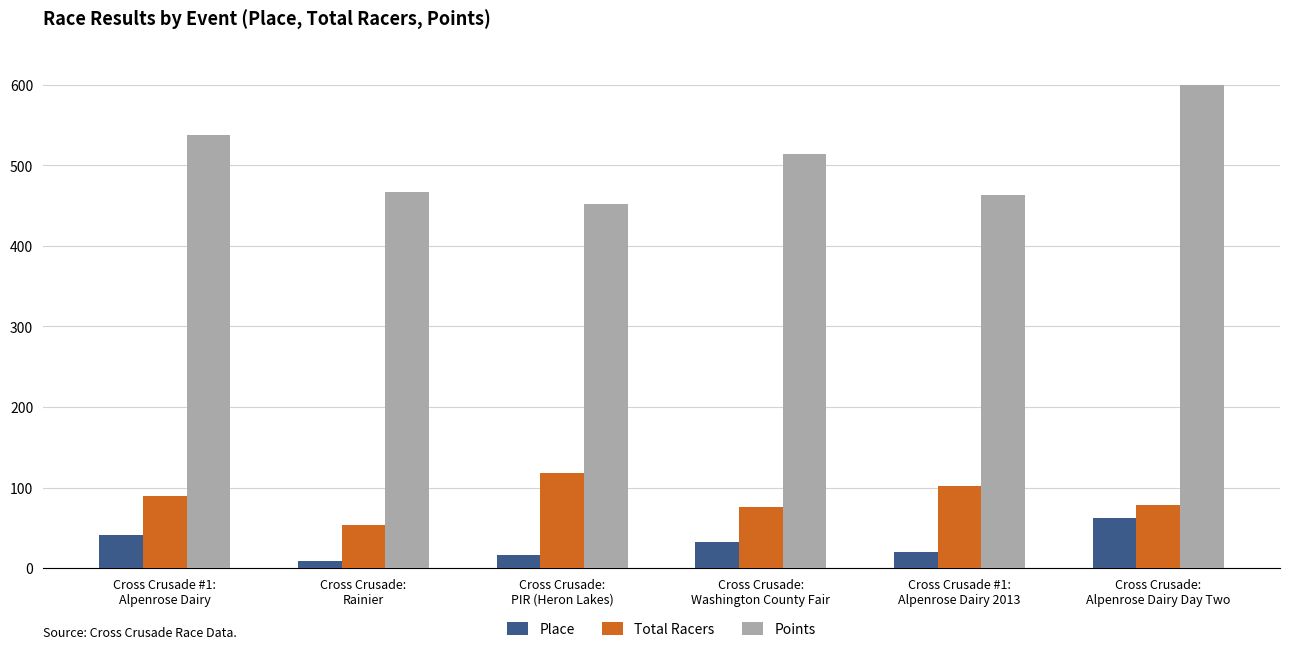

Which series has the widest spread of values?

Points